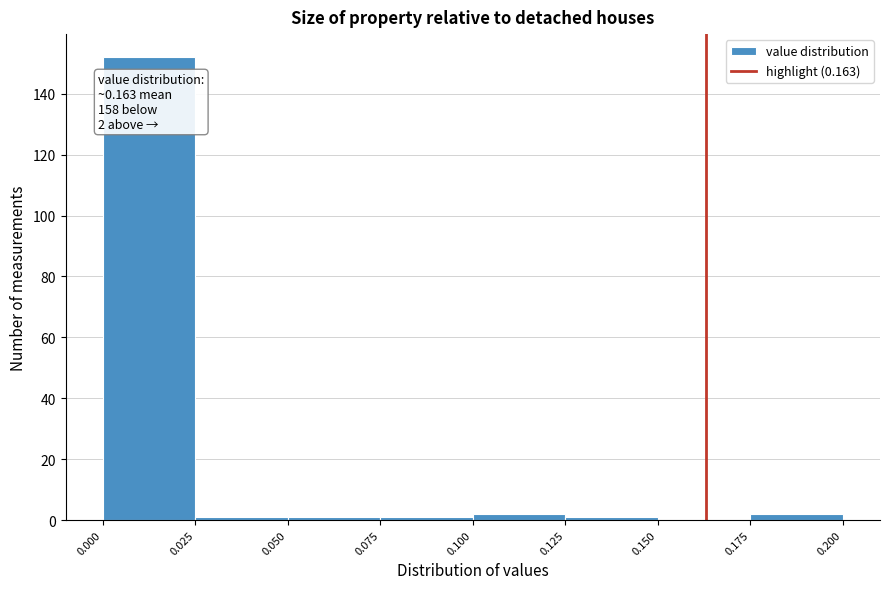

Over which range of the x-axis is the bar tallest?

0.000 to 0.025